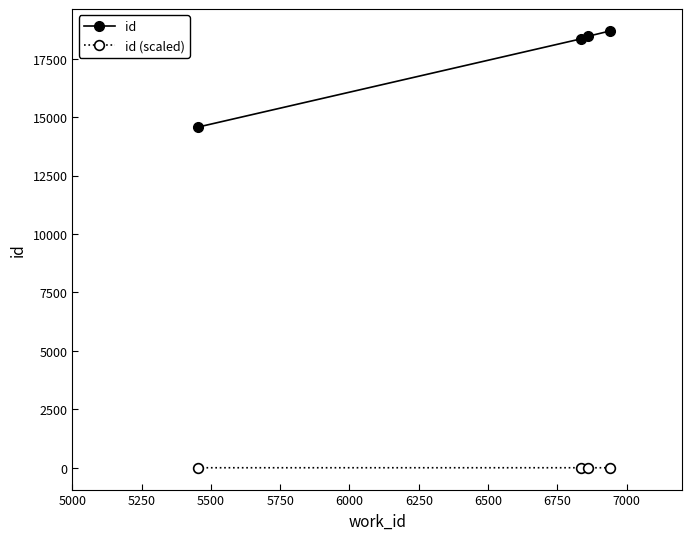

True or false: id and id (scaled) cross at least once.

False